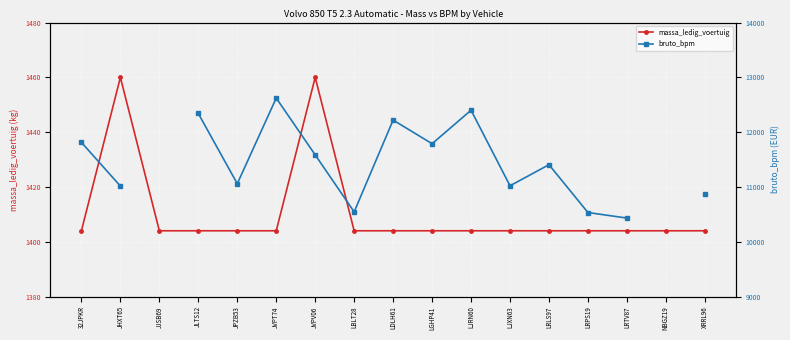

True or false: massa_ledig_voertuig and bruto_bpm intersect in this chart.

False